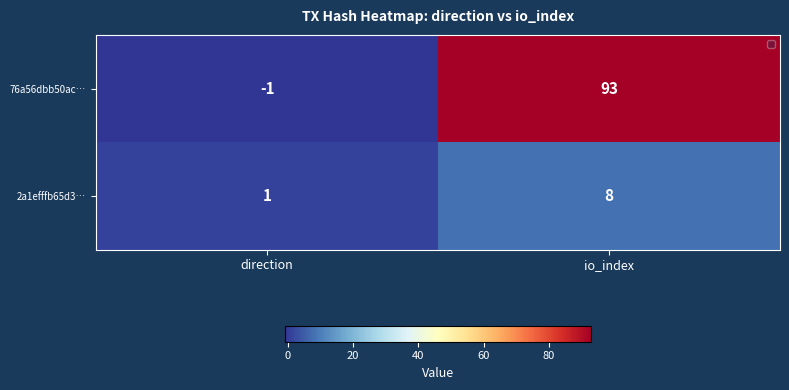

Rank the series at io_index from lowest to highest value.

2a1efffb65d3…, 76a56dbb50ac…